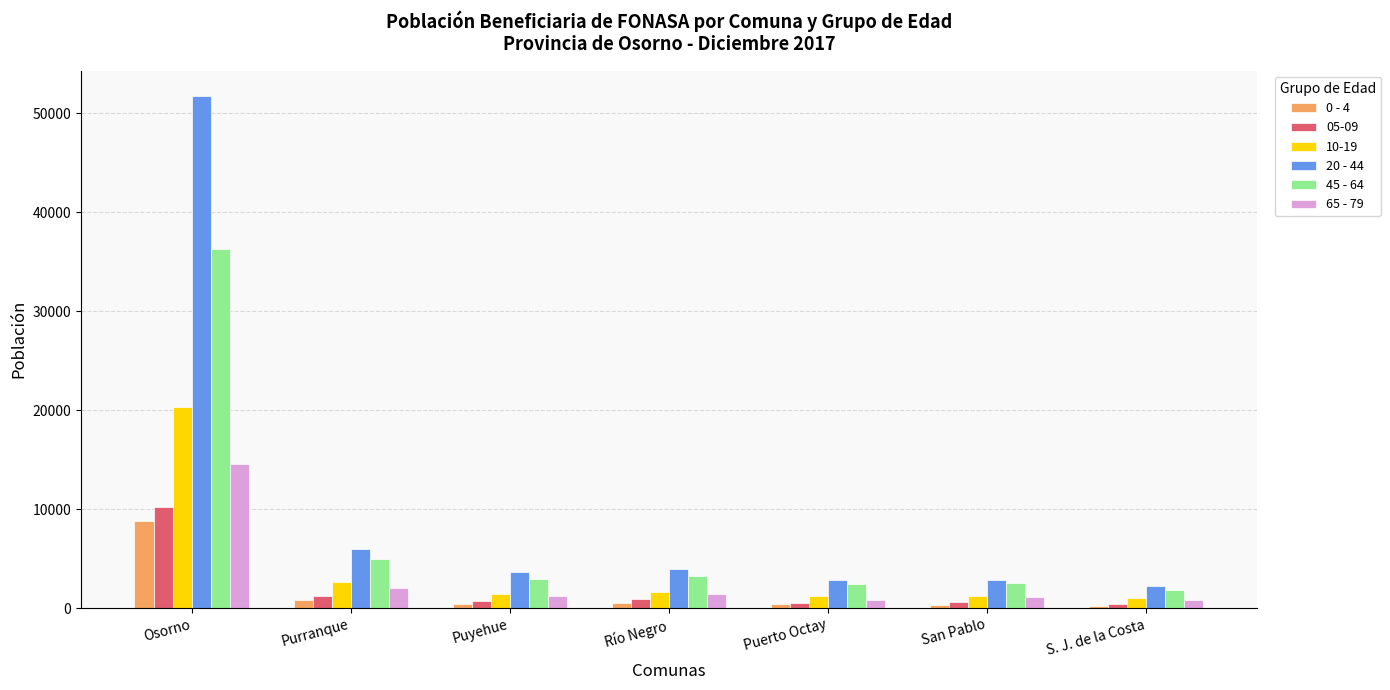

Which series has the widest spread of values?

20 - 44